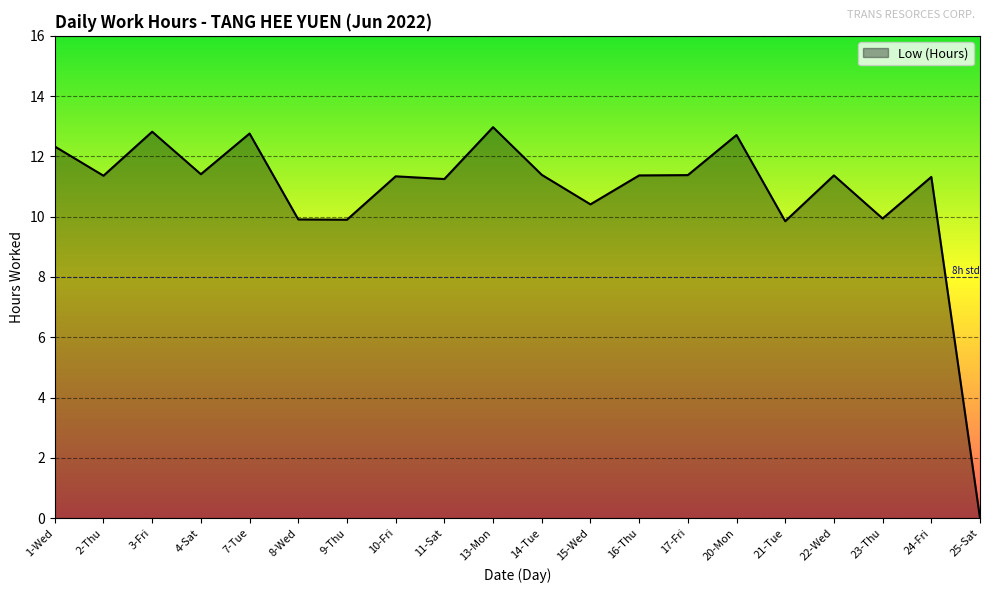

Which has a higher value, 13-Mon or 1-Wed?

13-Mon